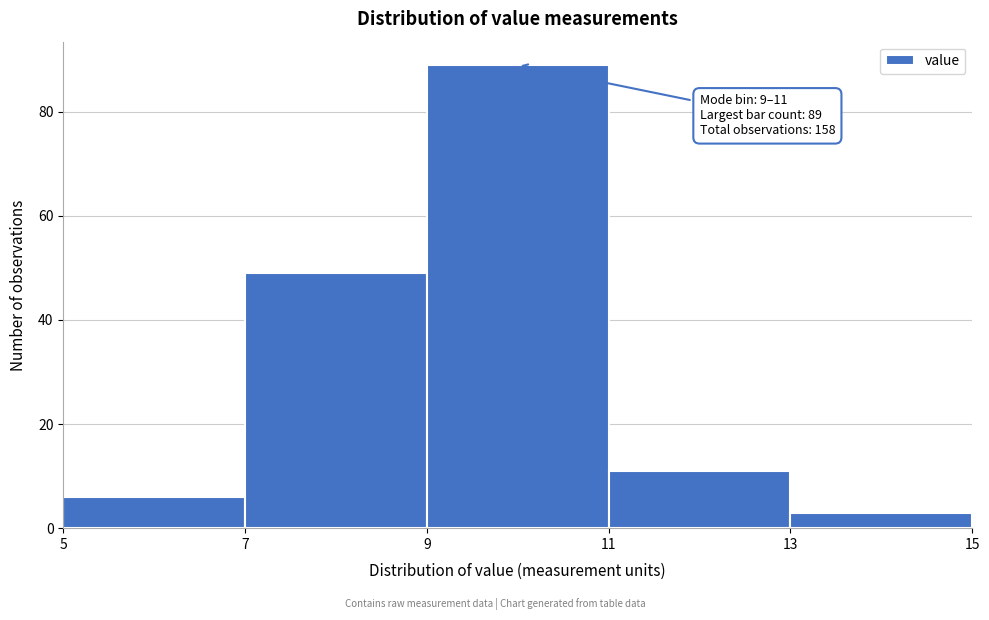

Which range on the x-axis has the tallest bar?

9 to 11